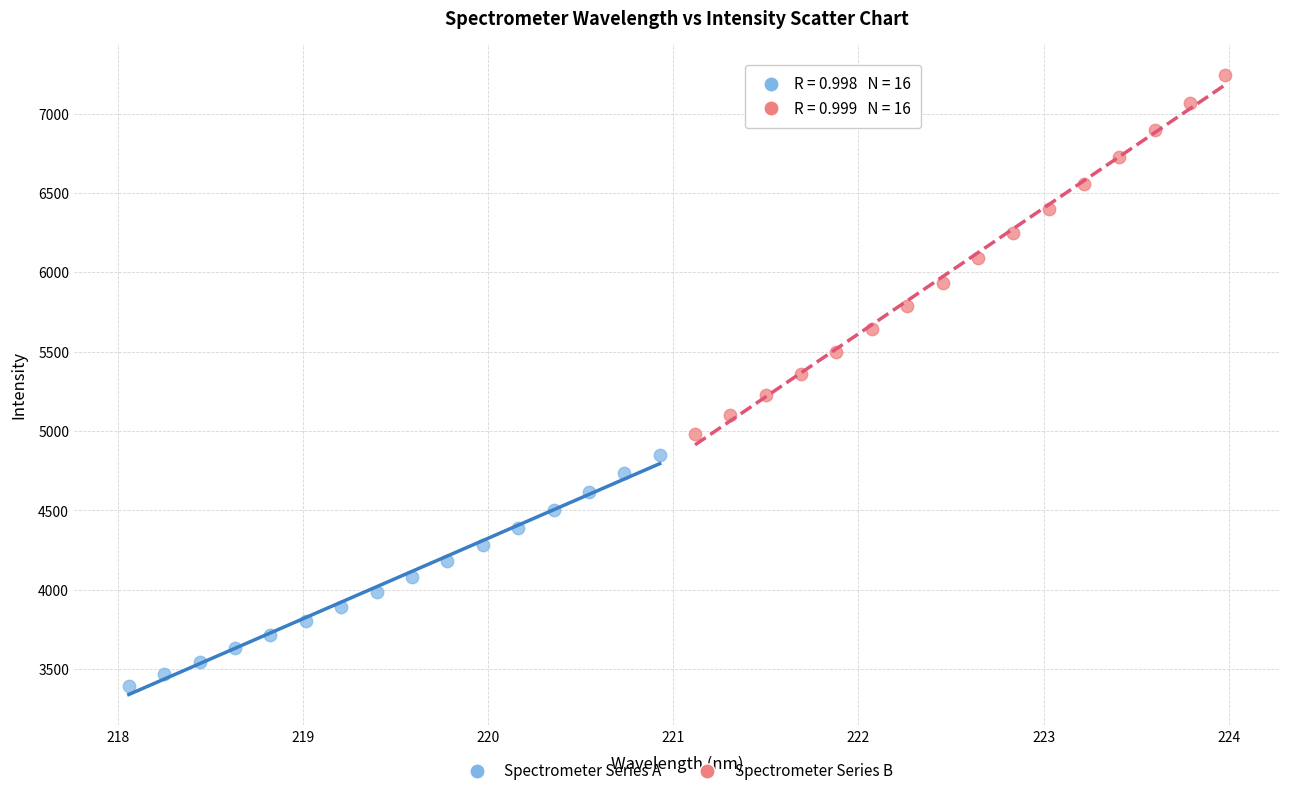

Which series contains the highest Y value?

Spectrometer Series B